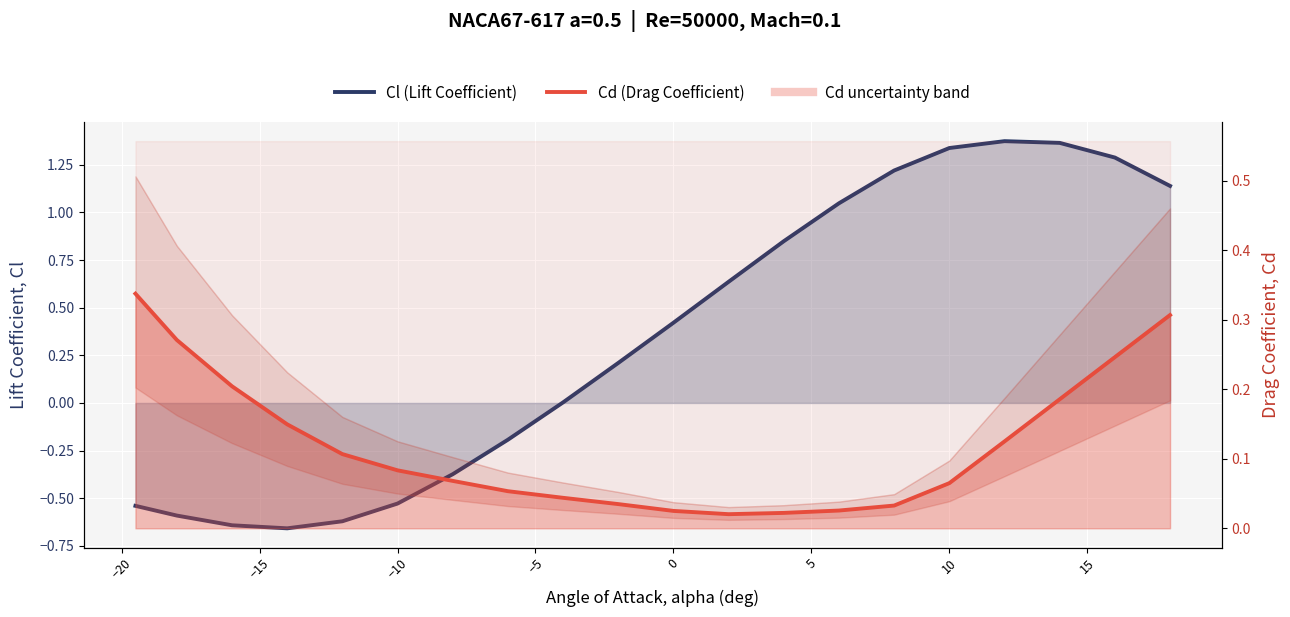

List the series in order of their peak value, lowest first.

Cd (Drag Coefficient), Cl (Lift Coefficient)